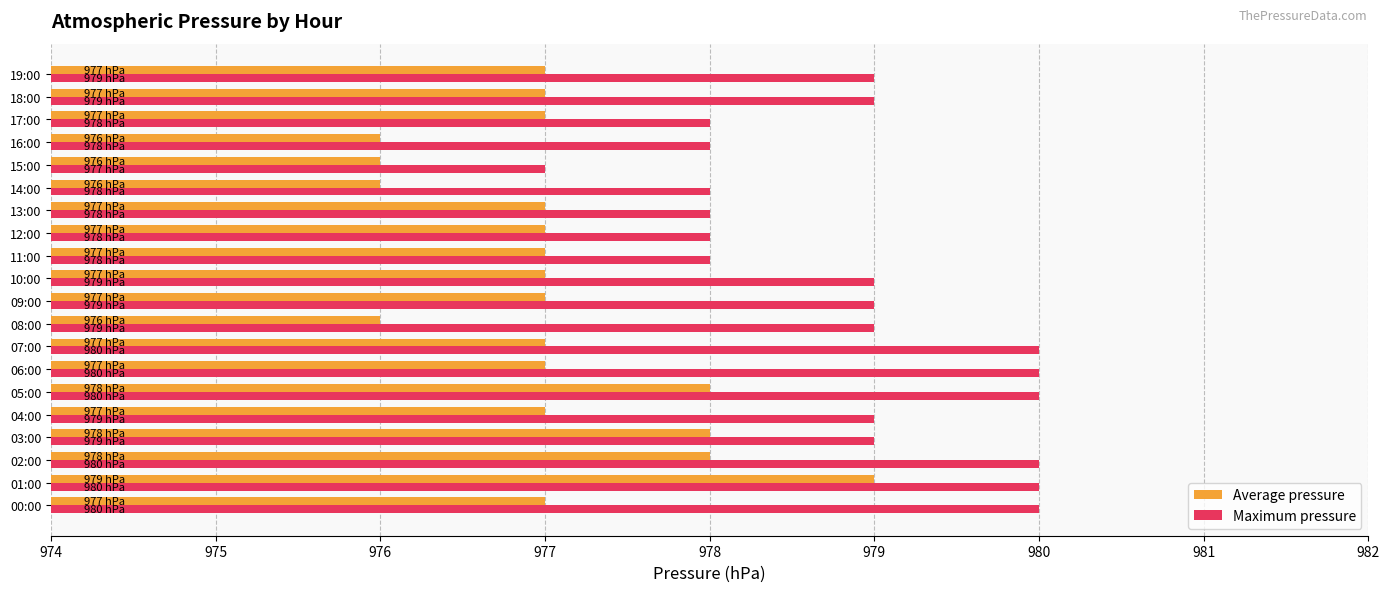

Is the value of Maximum pressure at 09:00 greater than the value of Average pressure at 15:00?

Yes